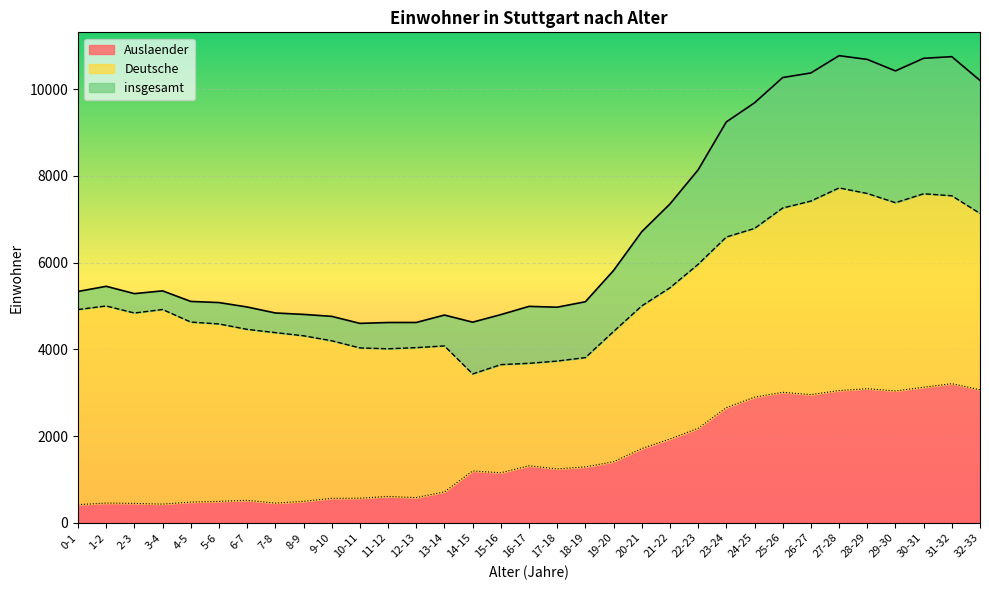

Is the value of Deutsche at 27-28 greater than the value of insgesamt at 27-28?

No